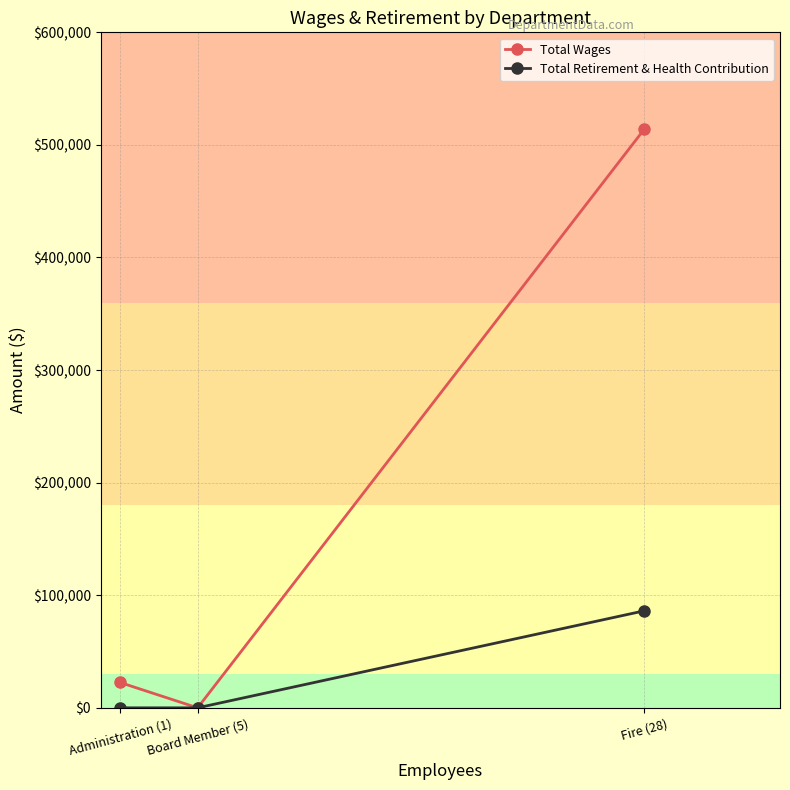

What value does the Total Wages series have at Fire (28), to the nearest 50?

513800